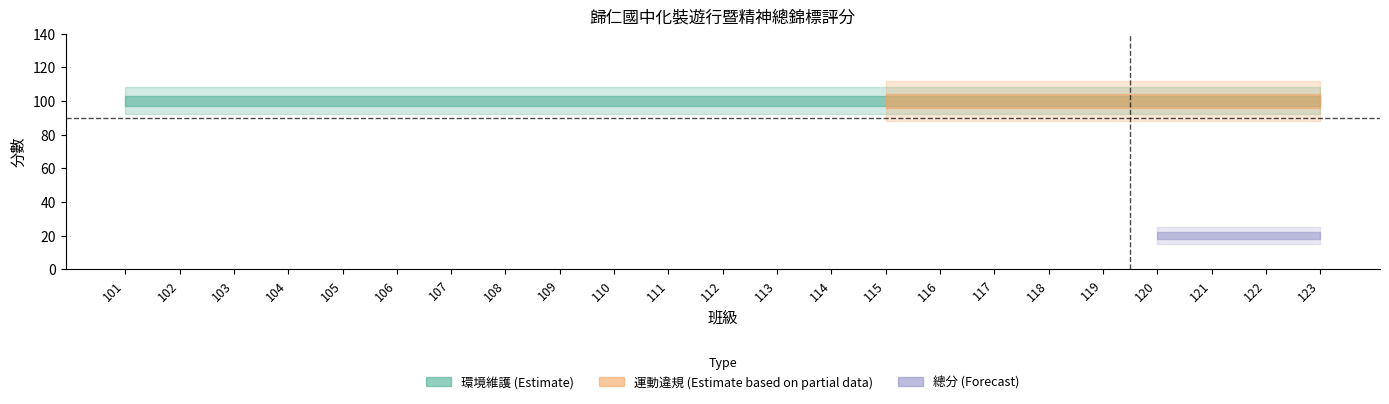

Rank the categories by 環境維護 value from highest to lowest.

101, 102, 103, 104, 105, 106, 107, 108, 109, 110, 111, 112, 113, 114, 115, 116, 117, 118, 119, 120, 121, 122, 123